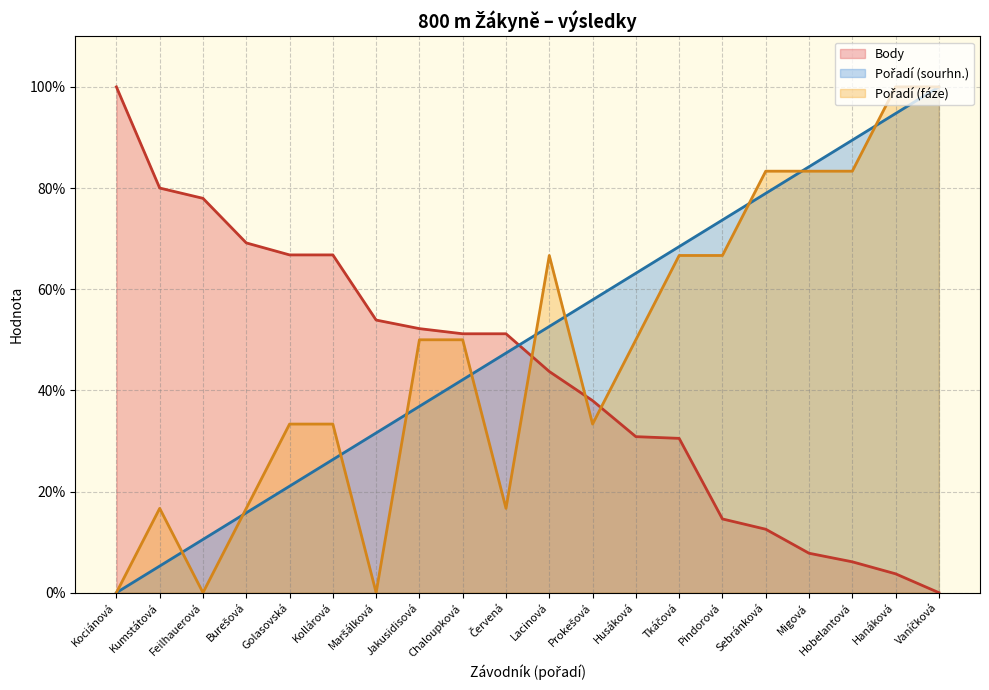

At which category does the chart reach its peak across all series?

Vaníčková